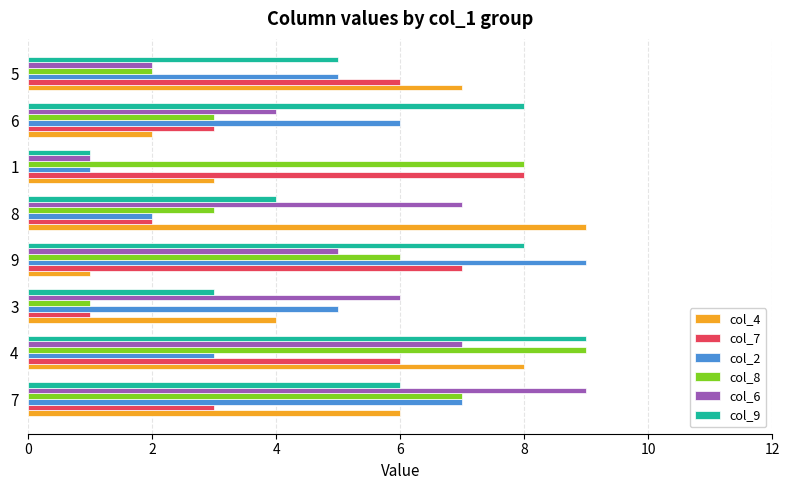

What is the sum of all col_6 values?

41